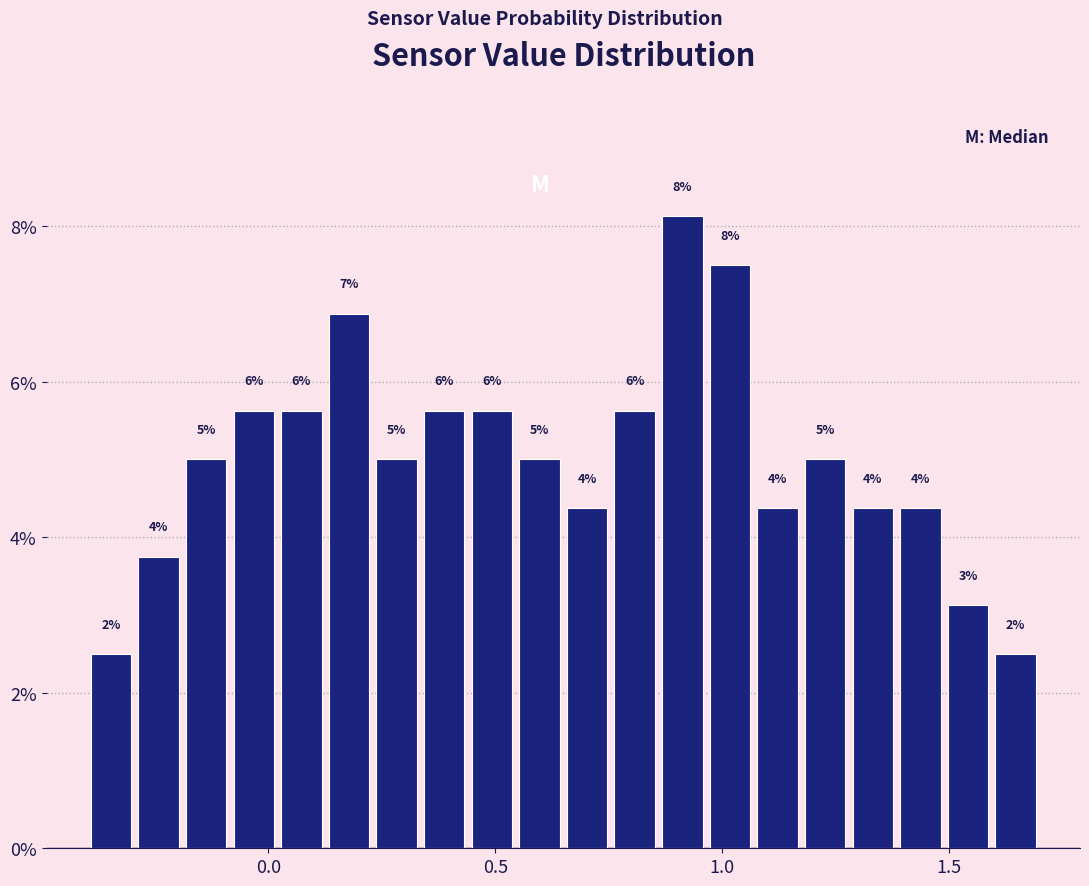

Read against the x-axis, roughly where is the centre of the tallest bar?

0.90